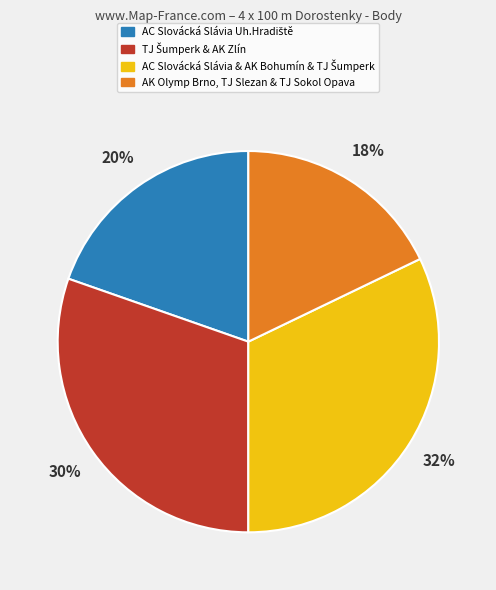

To the nearest percent, what percentage of the pie is AK Olymp Brno, TJ Slezan & TJ Sokol Opava?

18%